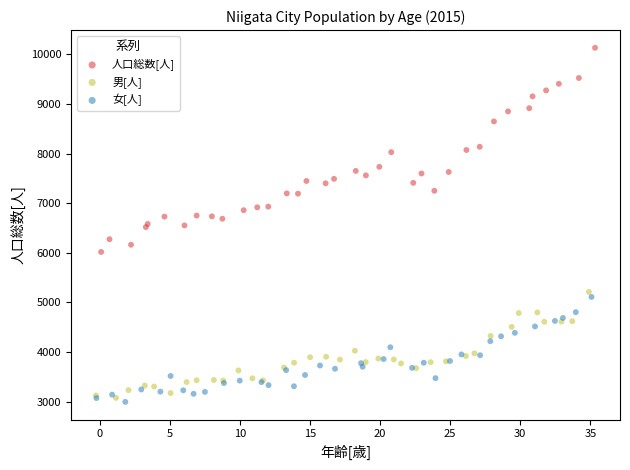

Which series has the largest Y range (max minus min)?

人口総数[人]